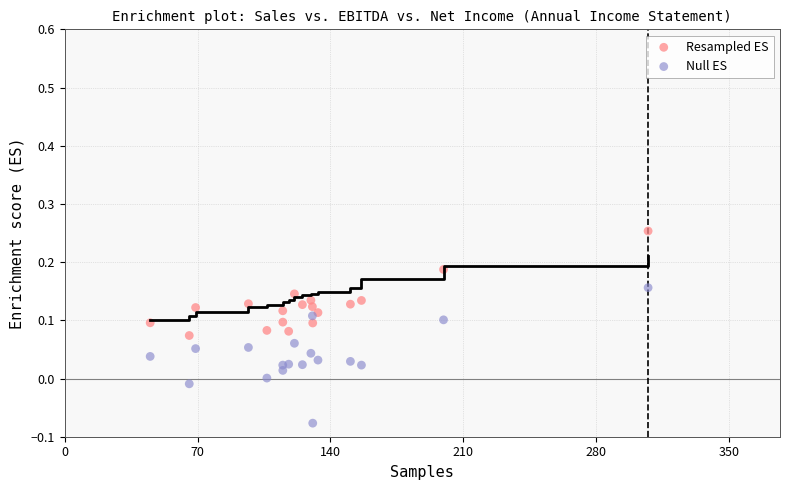

Which series has the widest spread of Y values?

Null ES